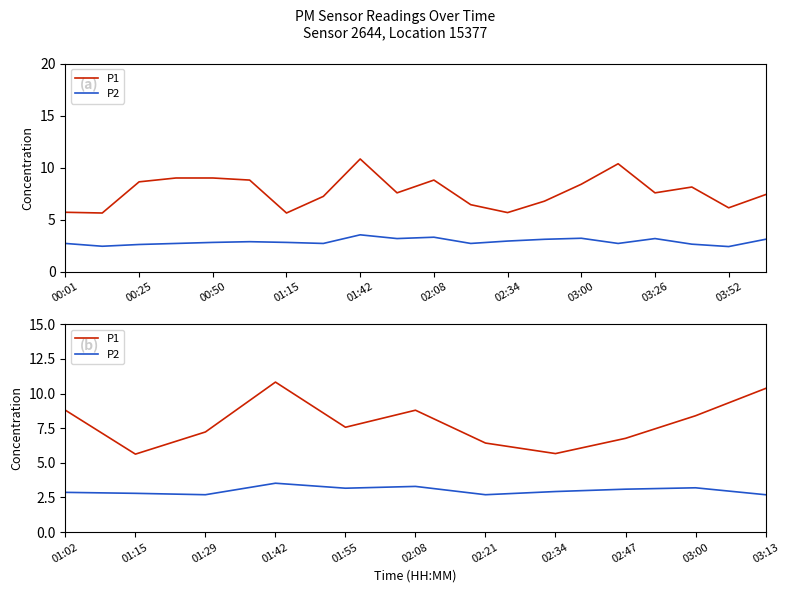

What is the sum of all P1 values?

86.5